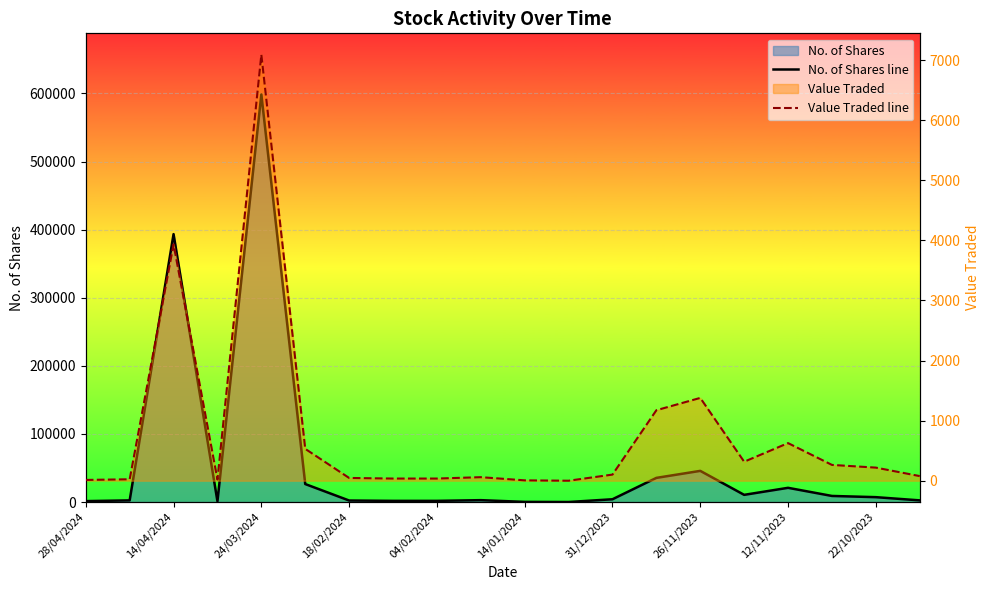

True or false: Value Traded line and No. of Shares line intersect in this chart.

False